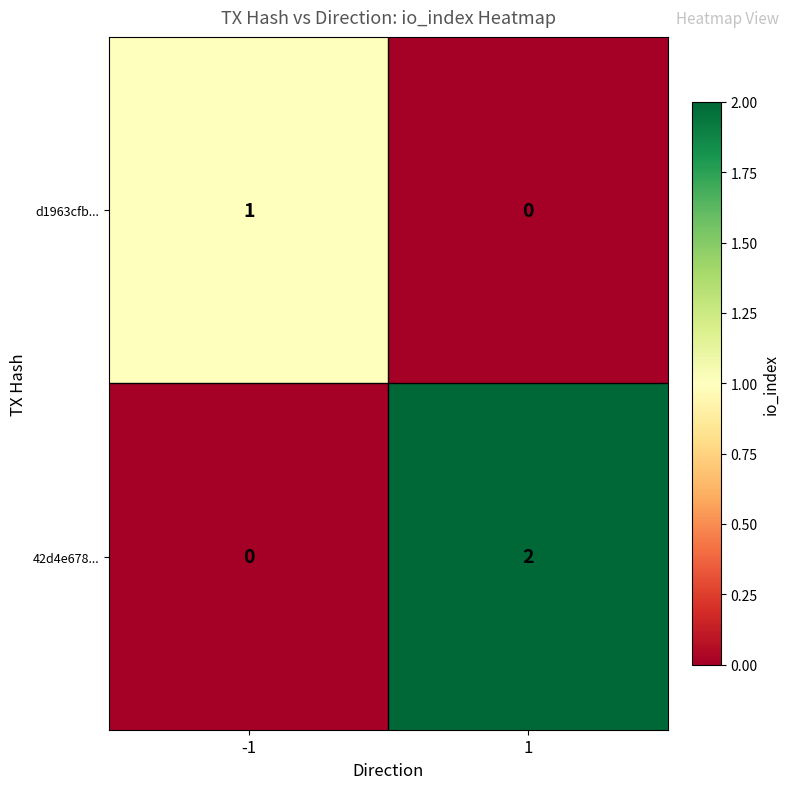

Is the value of 42d4e678... at 1 greater than the value of d1963cfb... at 1?

Yes